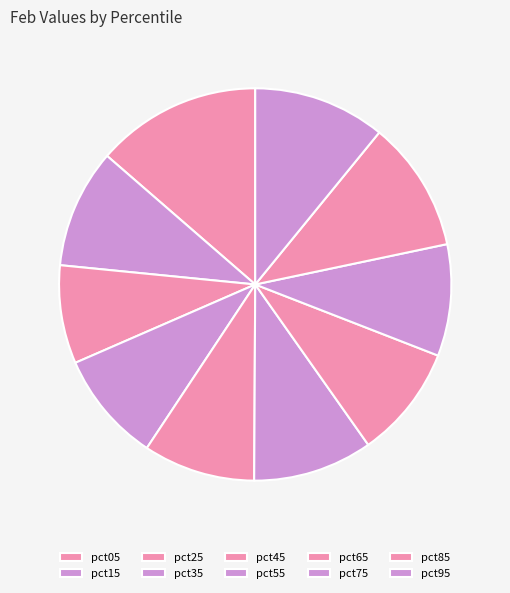

To the nearest percent, what is the average slice percentage?

10%